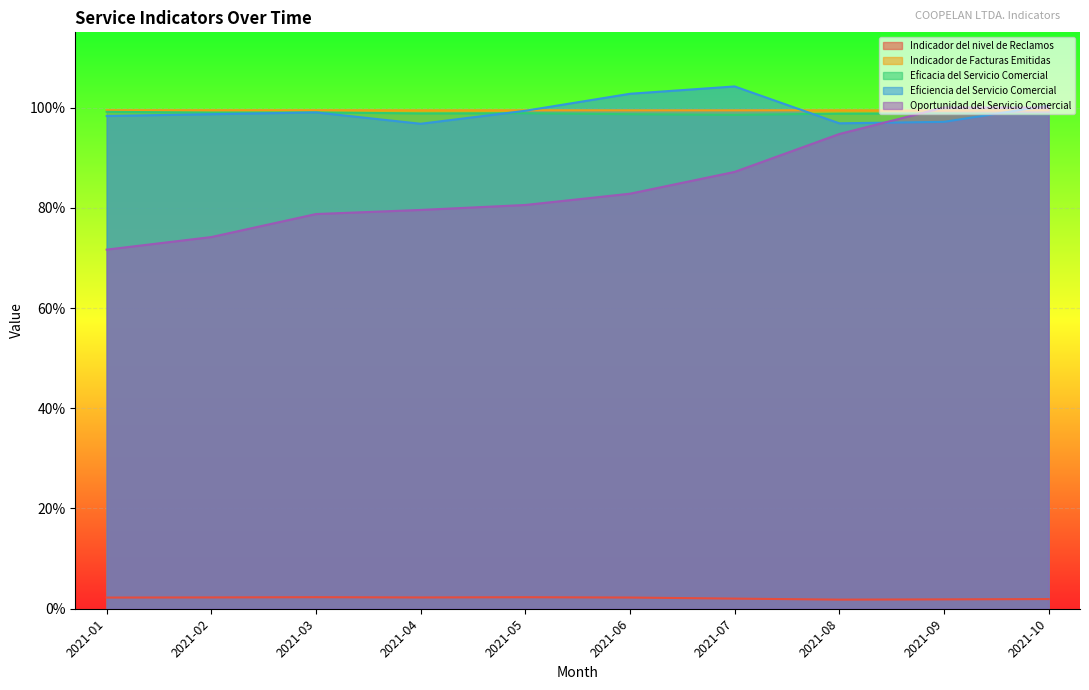

Which label corresponds to the smallest value in the chart?

2021-08